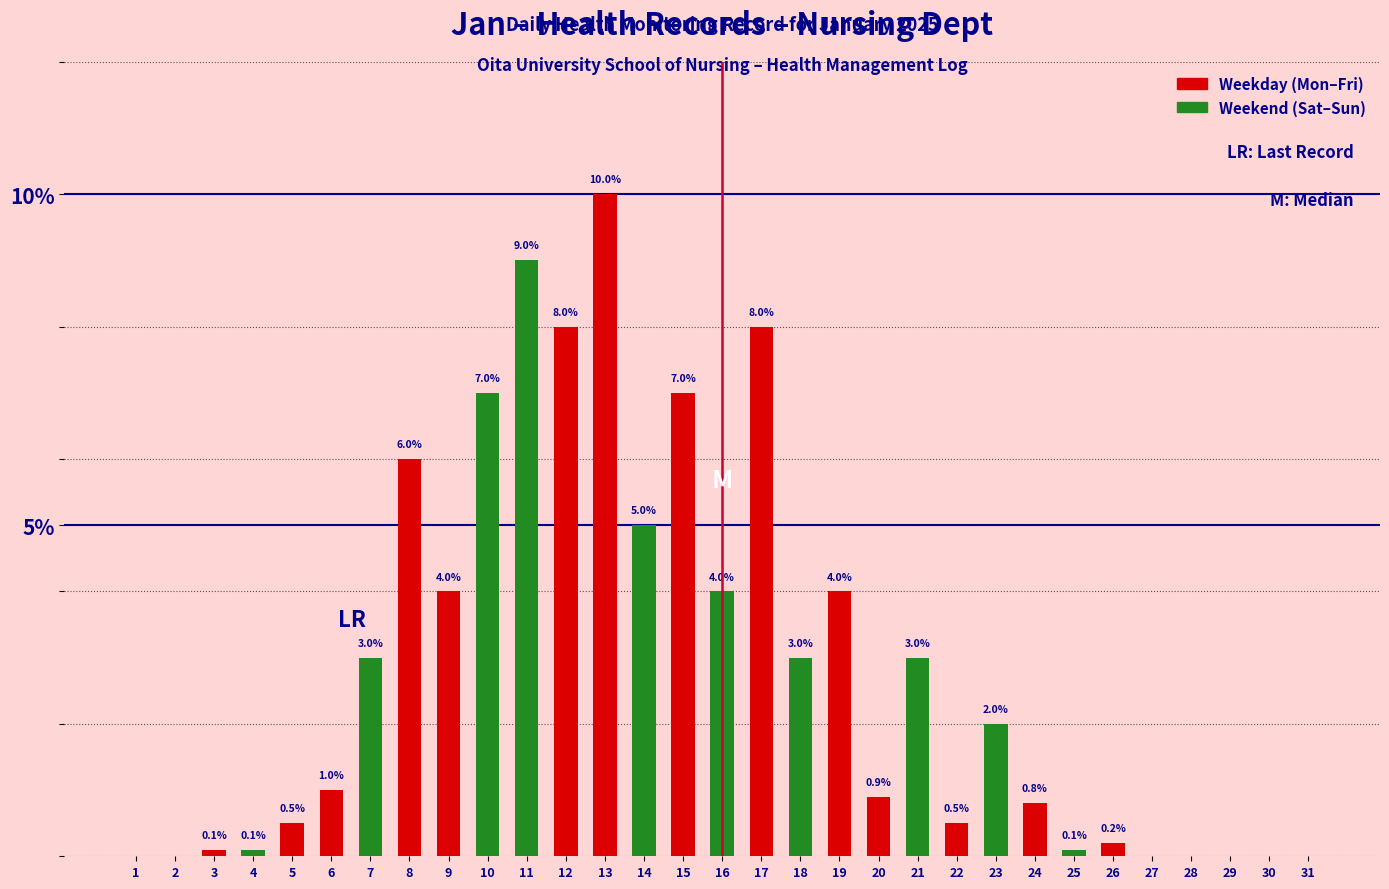

Is the value of Weekend Count at 1 greater than the value of Weekday Count at 21?

No